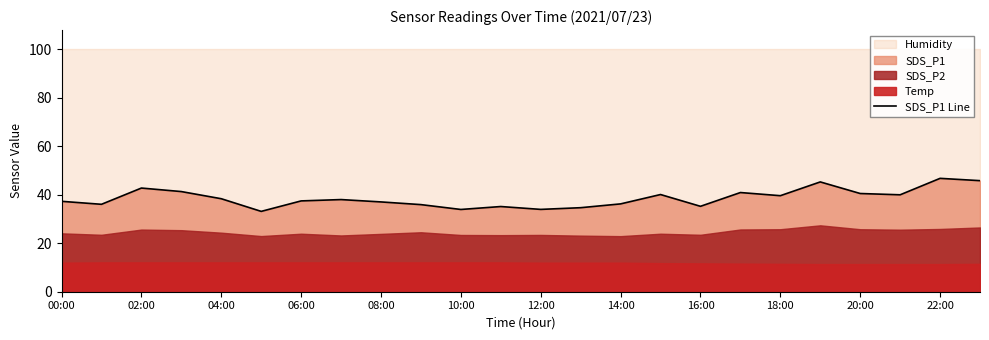

What is the minimum value for SDS_P1 Line?

33.1